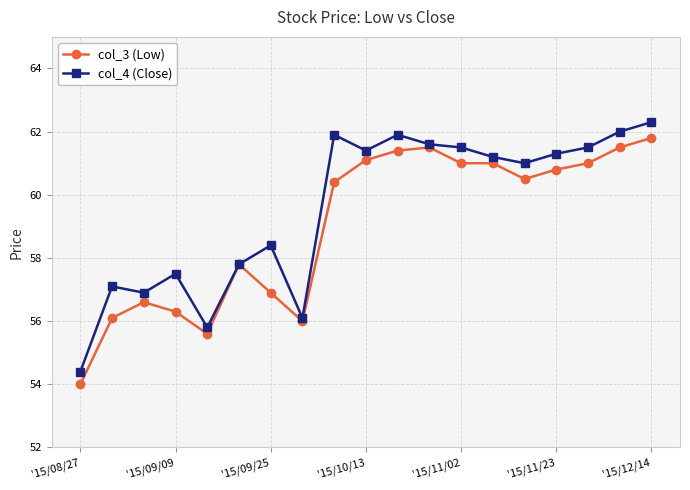

True or false: col_4 (Close) has more than 0 interior local peaks.

True